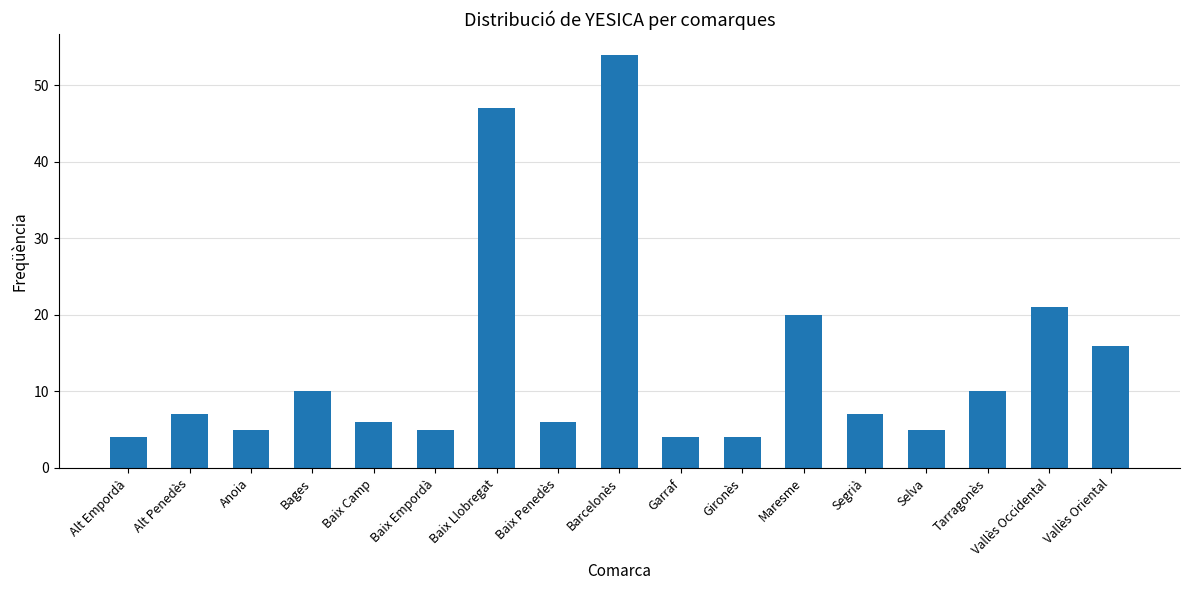

The value at Vallès Oriental is 24. True or false?

False